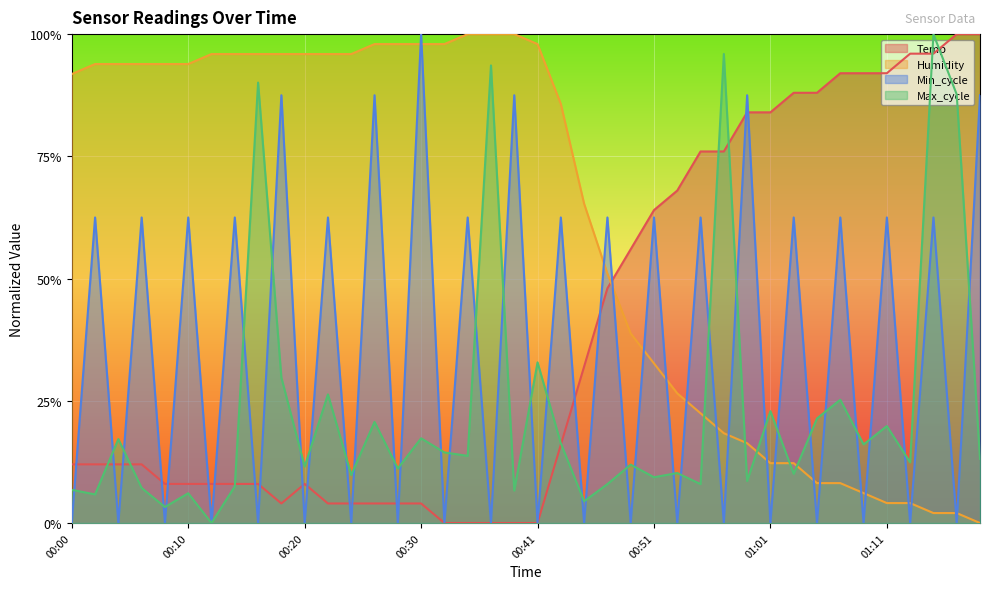

What is the sum of the Min_cycle values at 00:00 and 00:26?

0.9